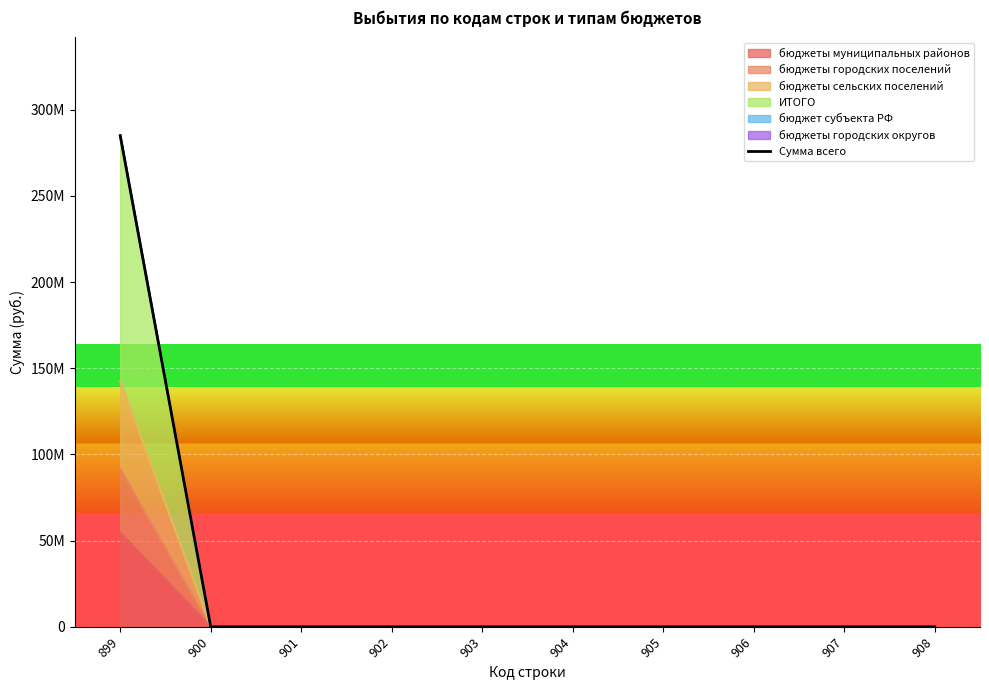

Reading left to right, transcribe all the data shown in this chart.

899=284953914.3	900=0.0	901=0.0	902=0.0	903=0.0	904=0.0	905=0.0	906=0.0	907=0.0	908=0.0